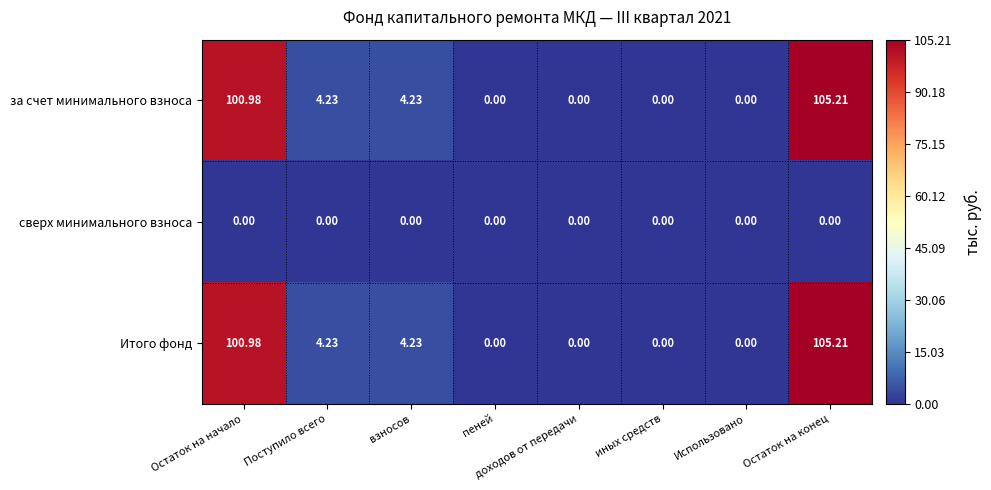

What is the spread (max minus min) of values at Остаток на начало?

101.0